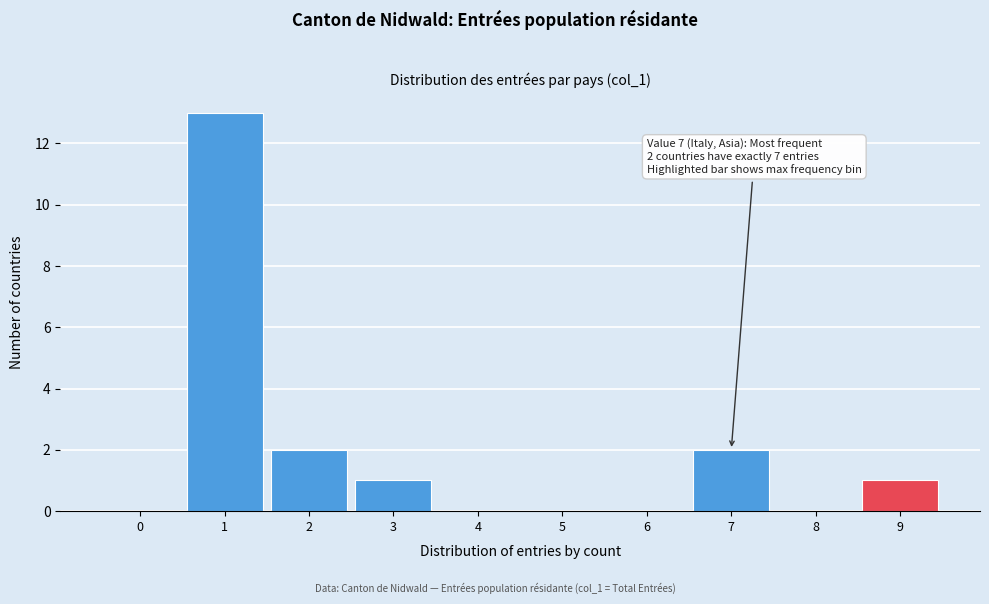

Reading right to left, what are all the values shown in this chart?

9=1	8=0	7=2	6=0	5=0	4=0	3=1	2=2	1=13	0=0